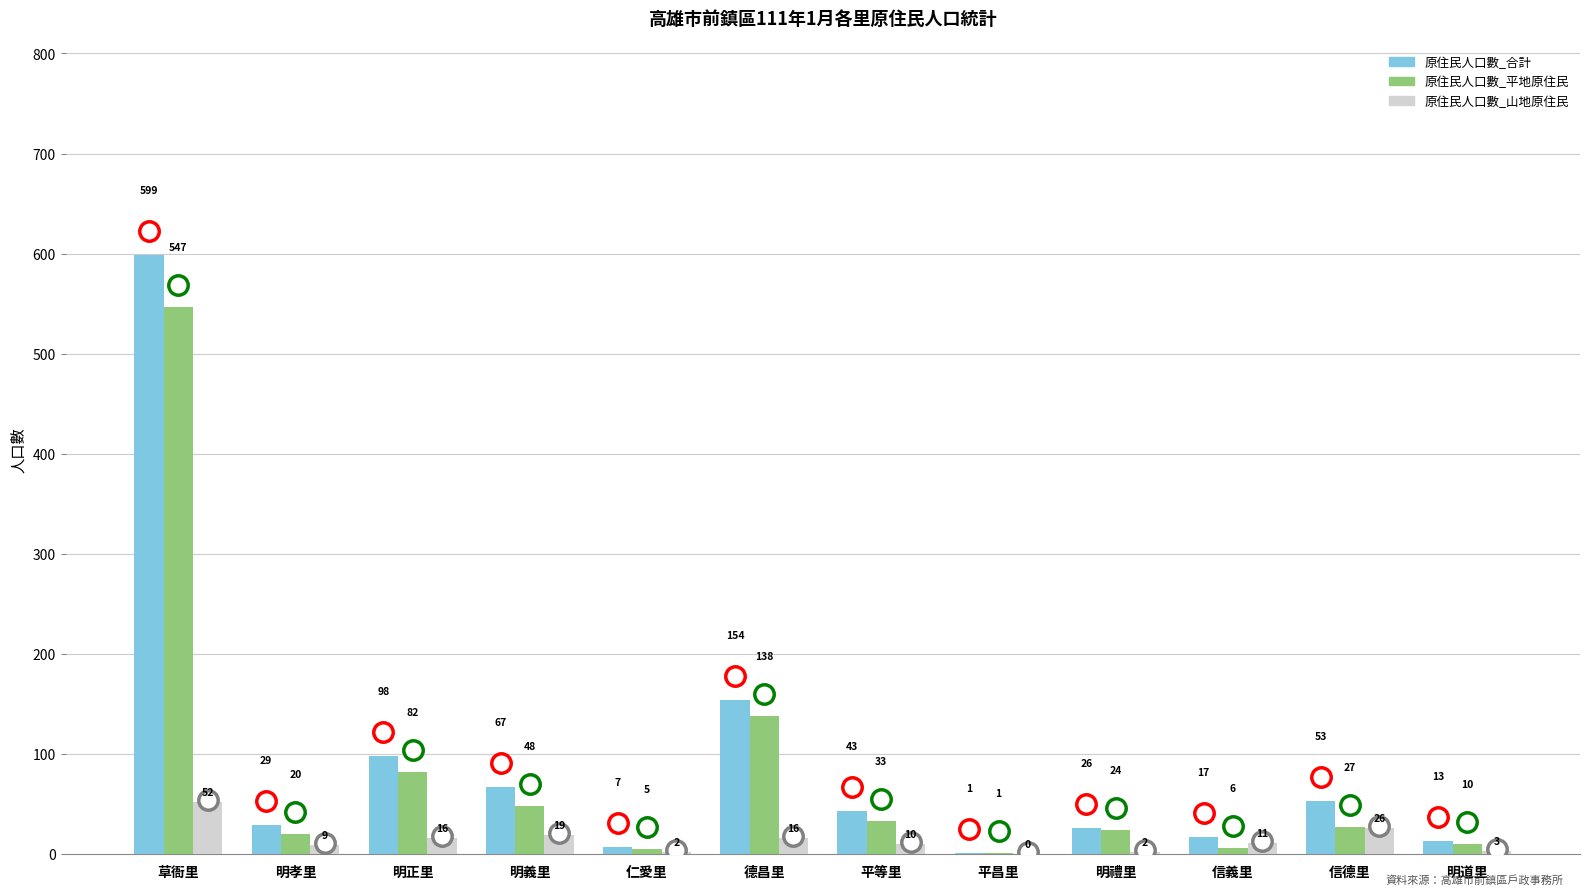

What are all the series names shown in the legend?

原住民人口數_合計, 原住民人口數_平地原住民, 原住民人口數_山地原住民